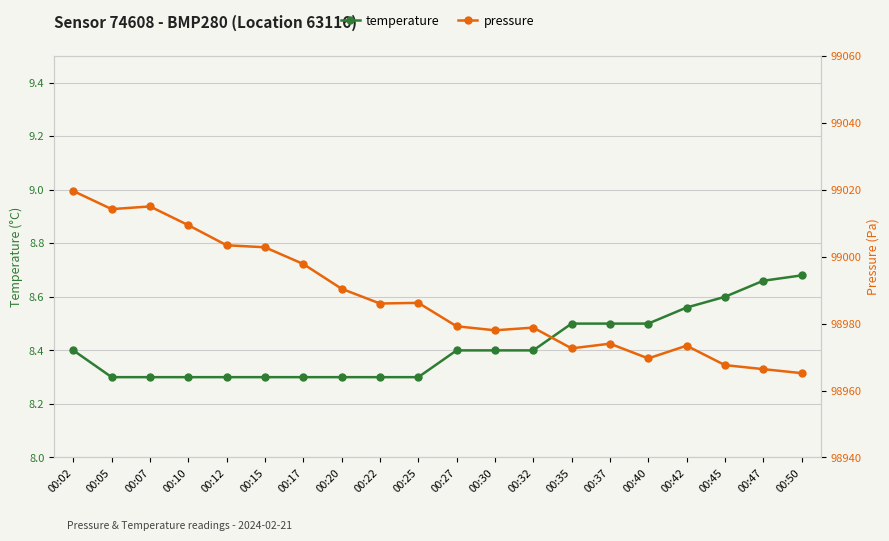

Where does the pressure series first go above 98986?

00:02